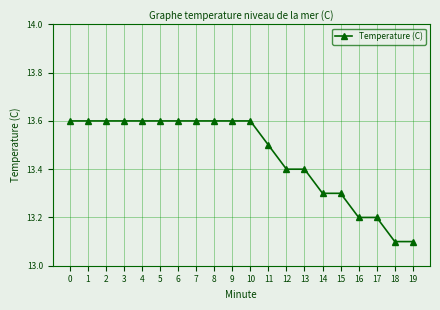

True or false: the data shows 13.2 at 17.

True